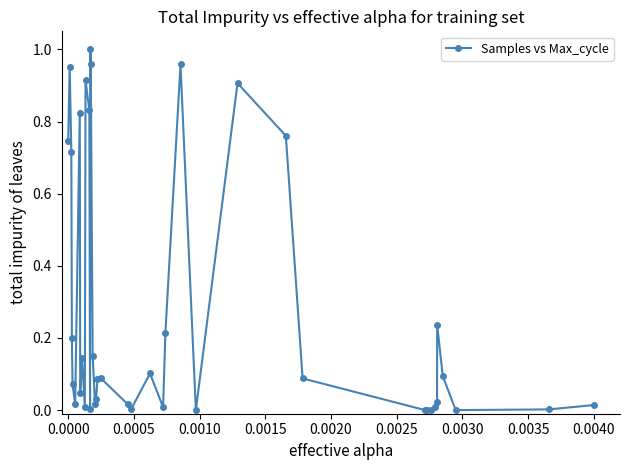

What is the average value?

0.3